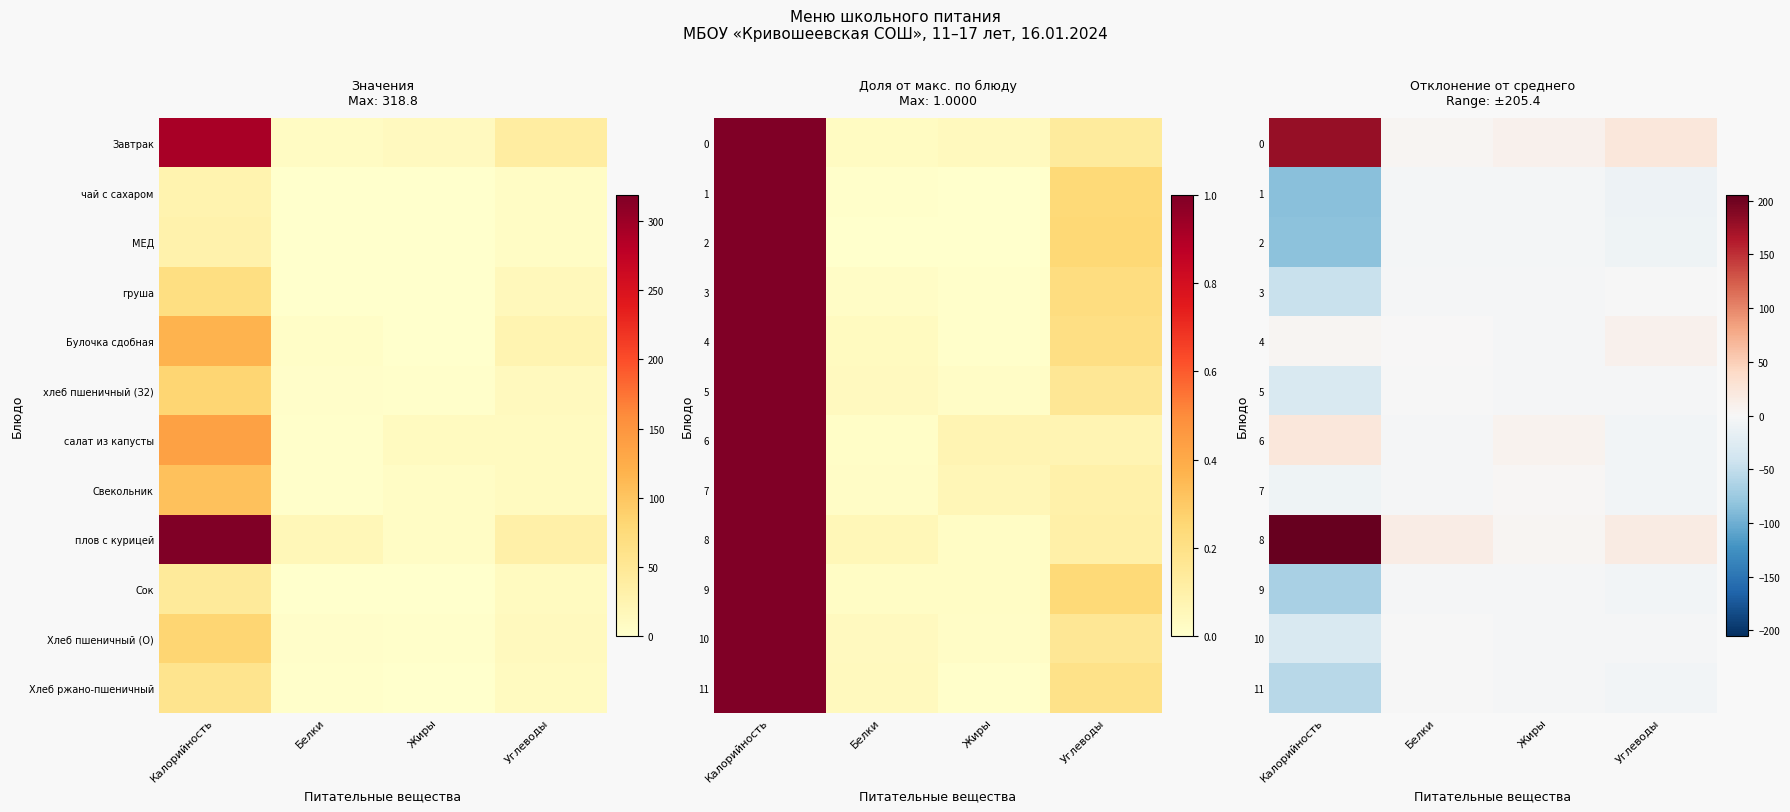

List the labels in order of 0 value, smallest first.

Белки, Жиры, Углеводы, Калорийность